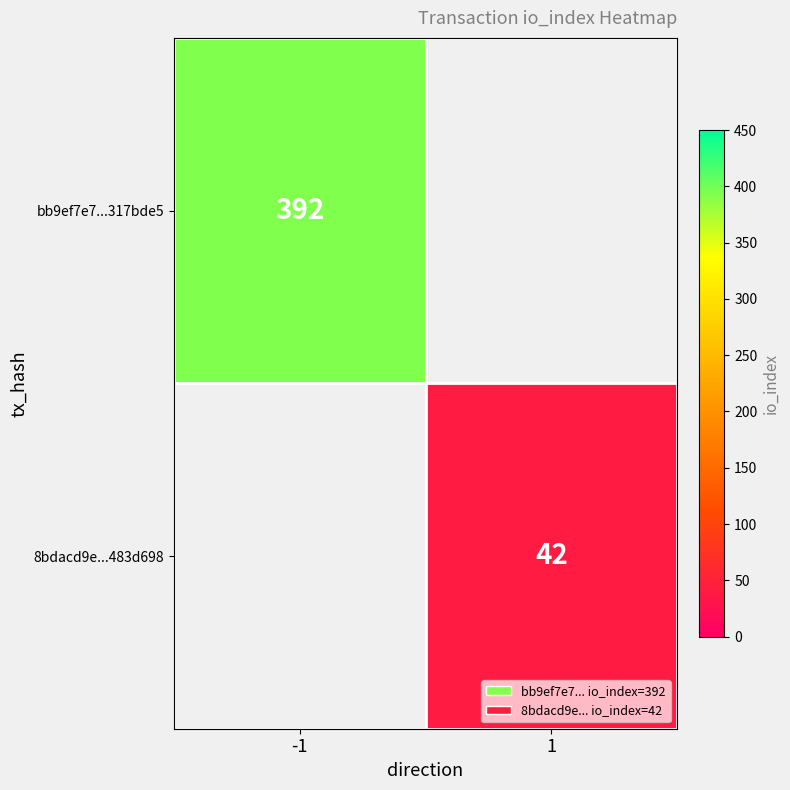

The value of bb9ef7e7...317bde5 at -1 is 579.2. True or false?

False